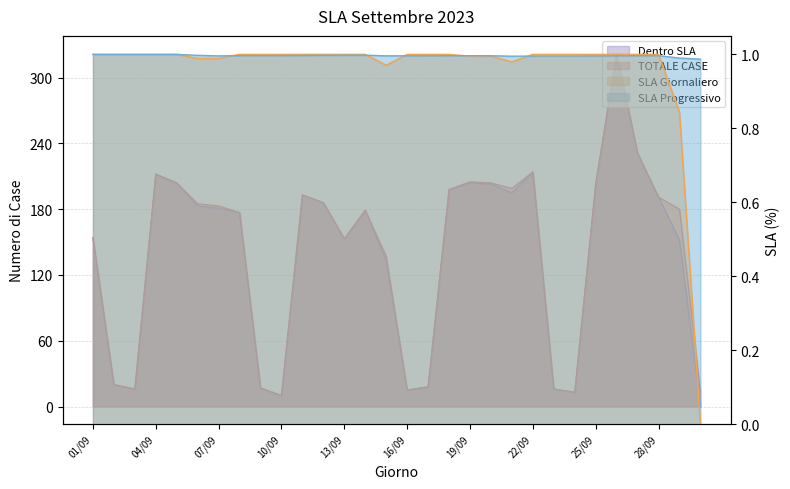

How many data points in Dentro SLA are above 181?

14